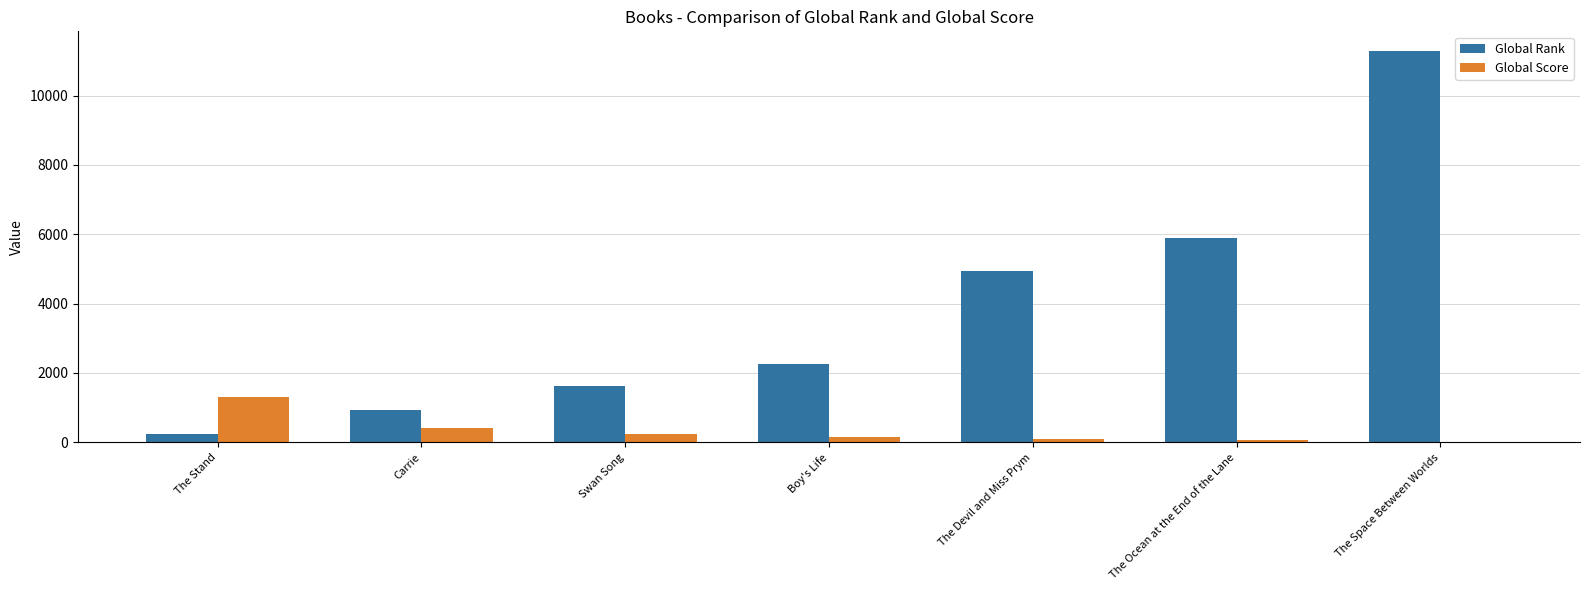

Is it true that Global Rank equals 1615 at Swan Song?

True